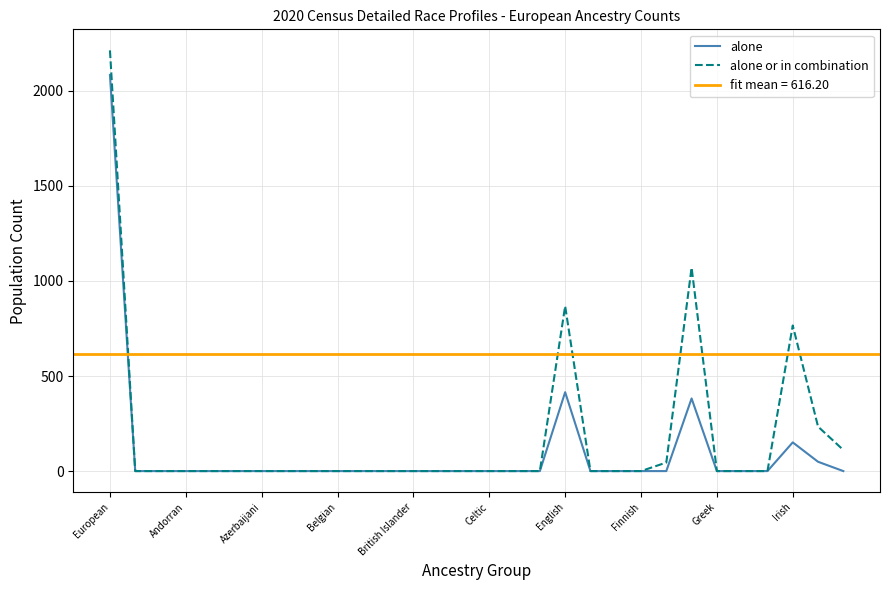

How many categories are shown in the chart?

30